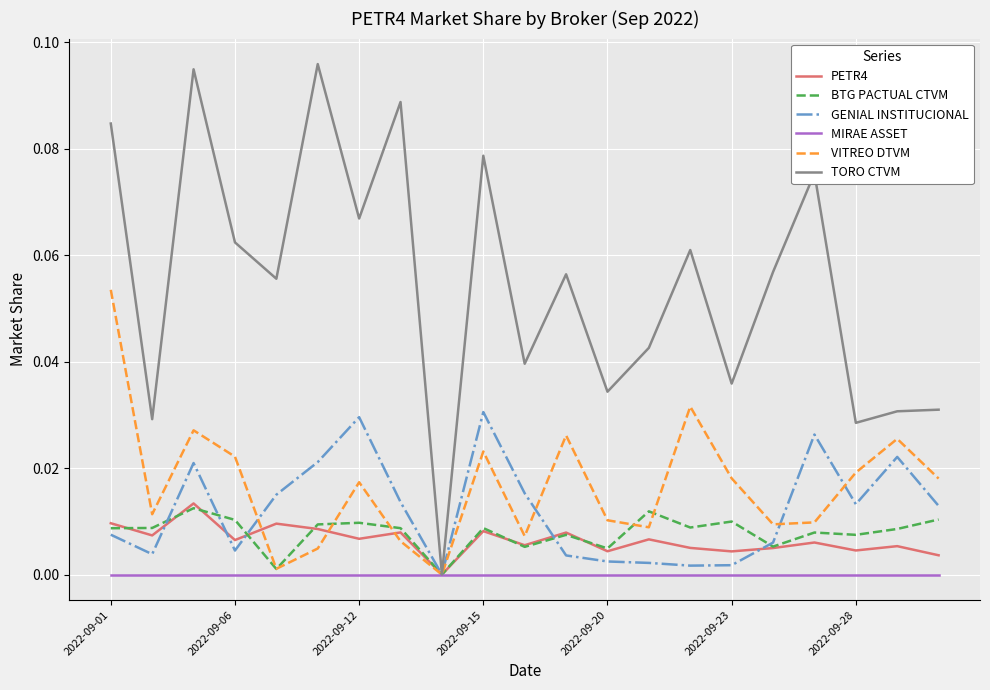

Which series has the largest range (max minus min)?

TORO CTVM